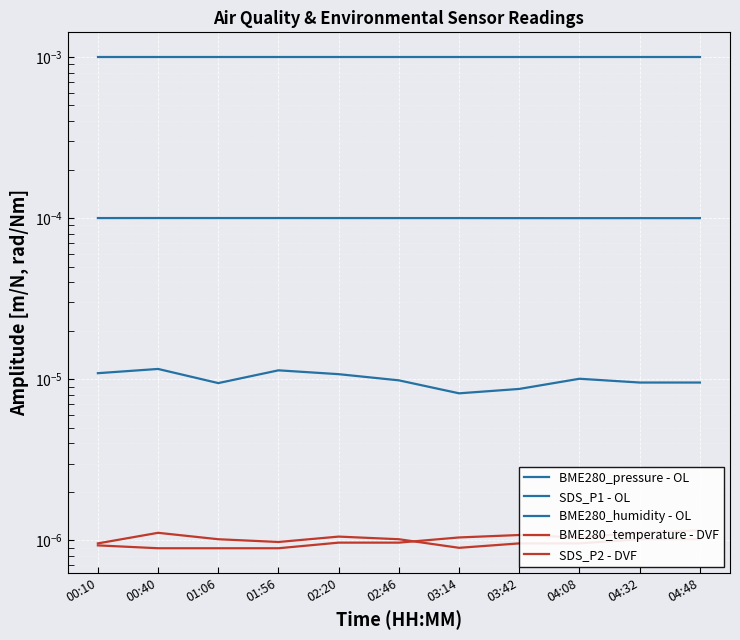

The value of SDS_P1 - OL at 04:48 is 0.0. True or false?

True